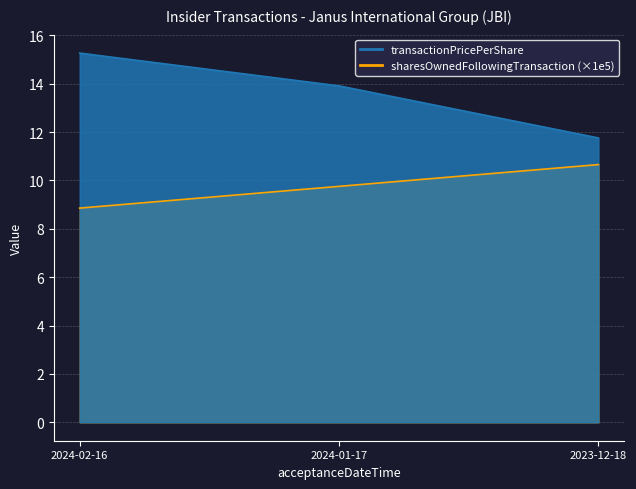

Count the number of categories in the chart.

3